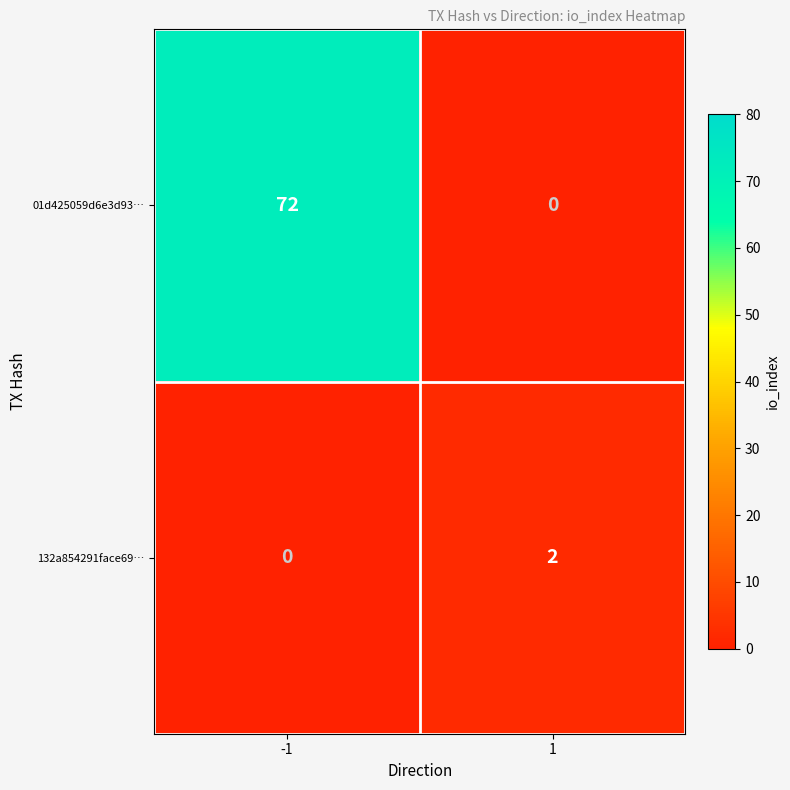

At which category is the sum across all series the highest?

-1